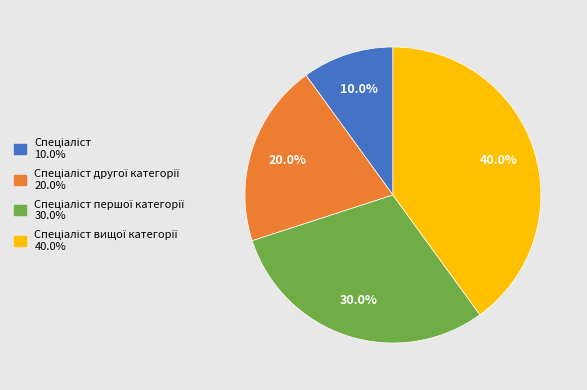

Is there any slice that represents more than half of the pie?

No